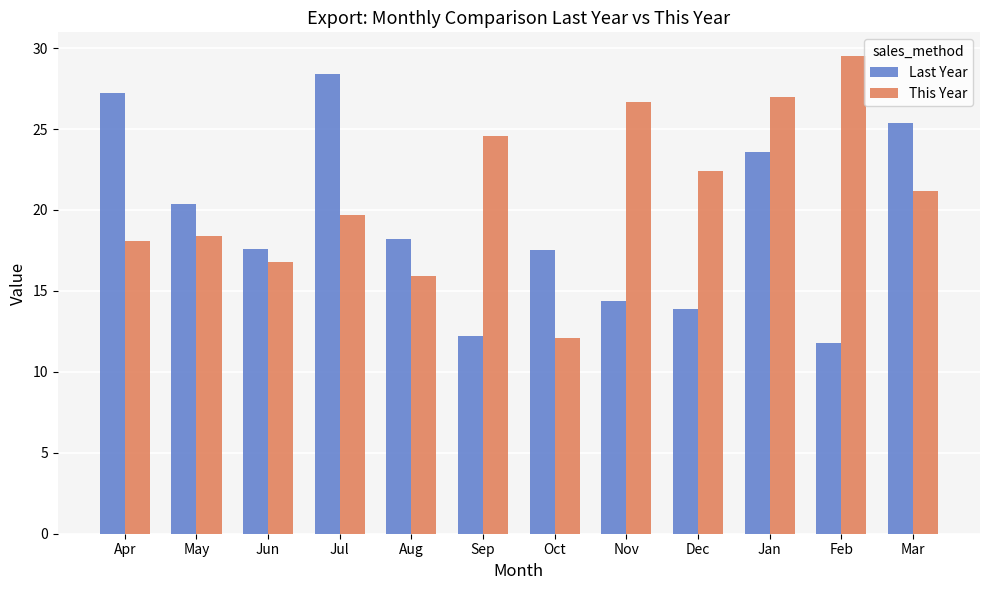

What is the label of the 4th bar from the right?

Dec